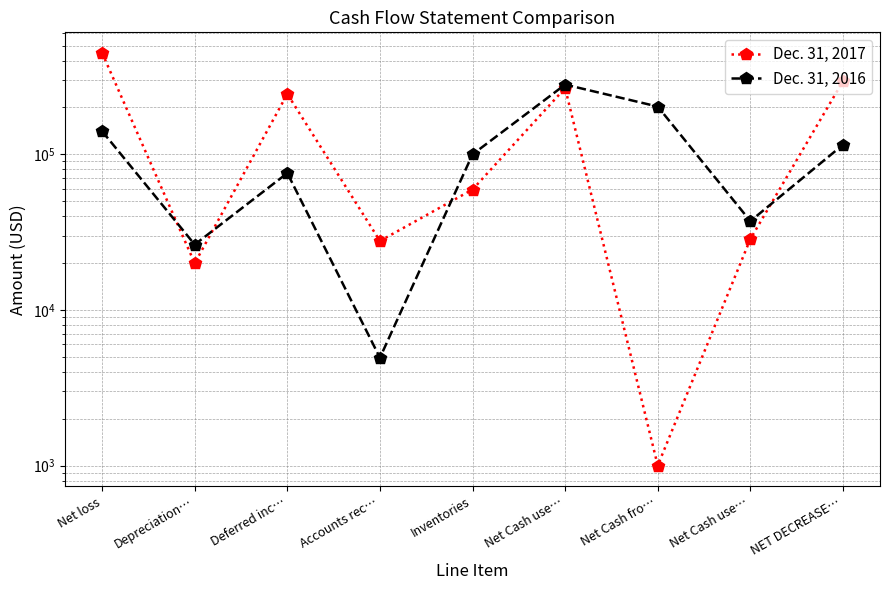

What is the lowest value of the Dec. 31, 2017 series?

1000